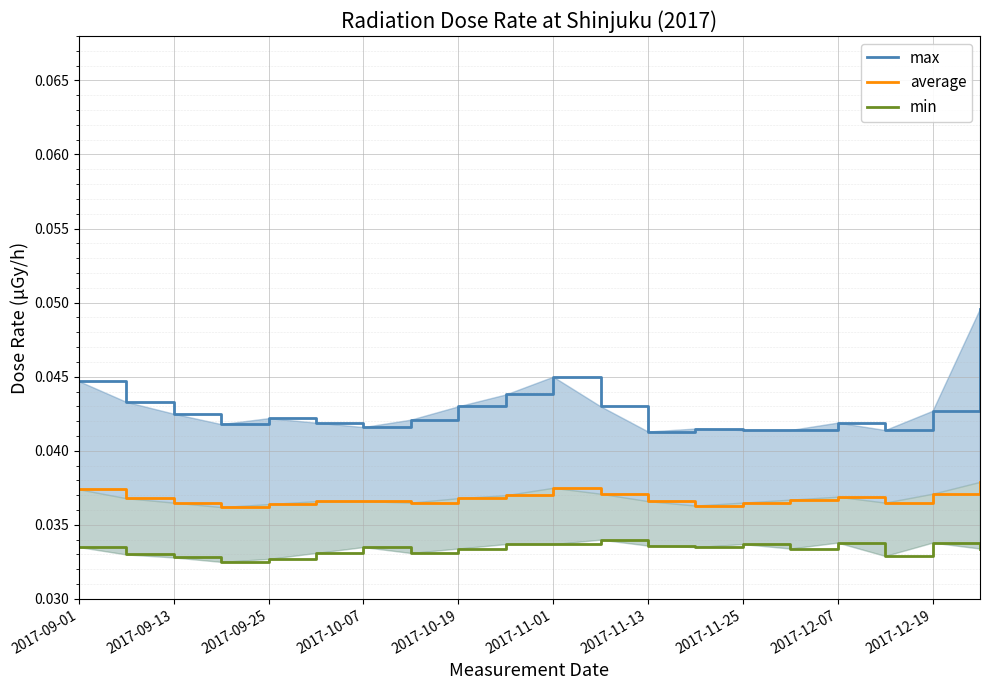

Between 10 and 19, which series saw the biggest shift?

max